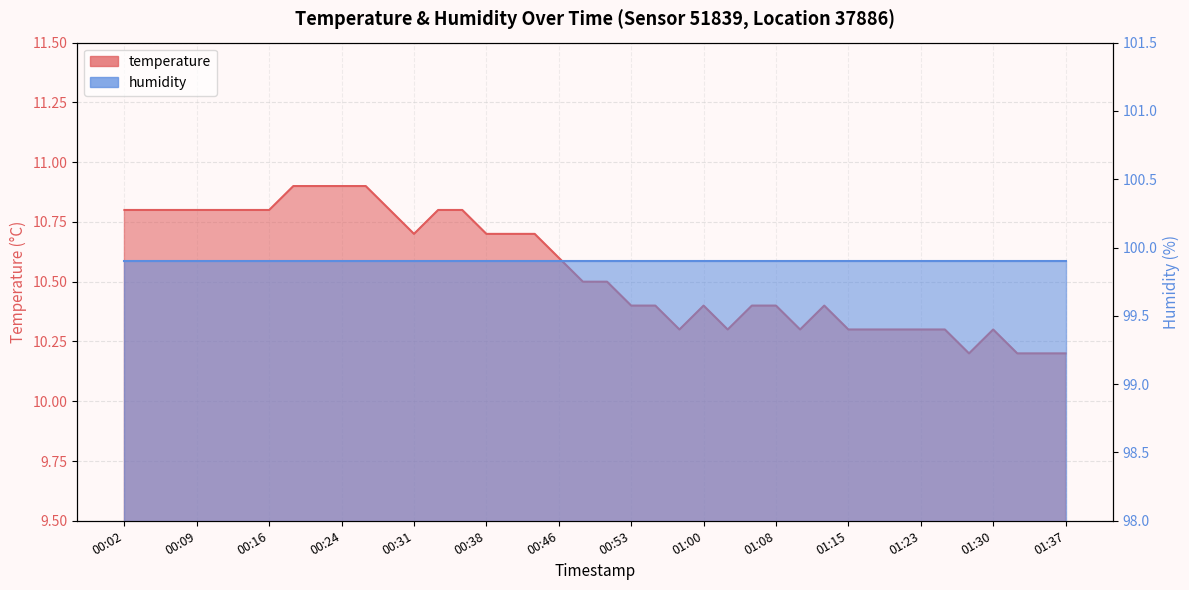

True or false: there are more than 2 points higher than both neighbors.

True